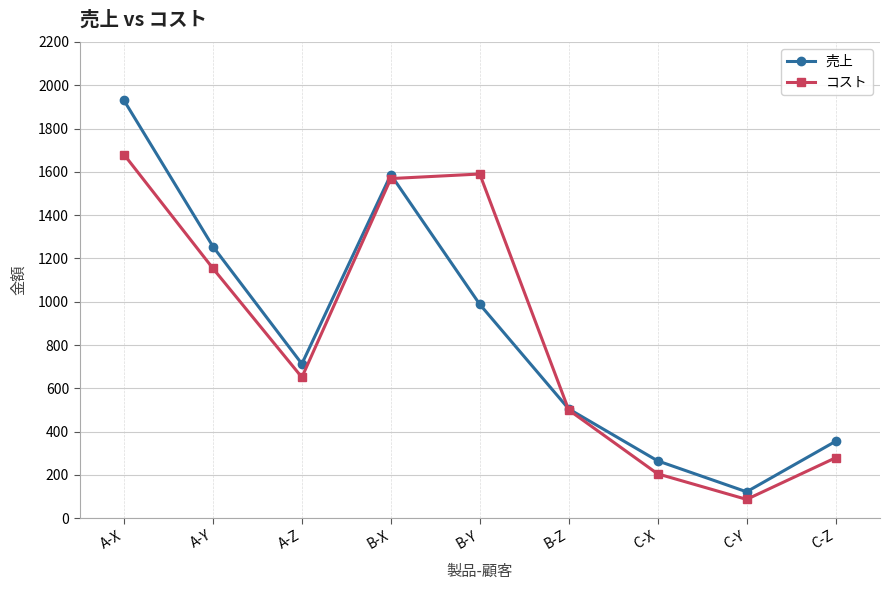

Count the number of data series in this chart.

2